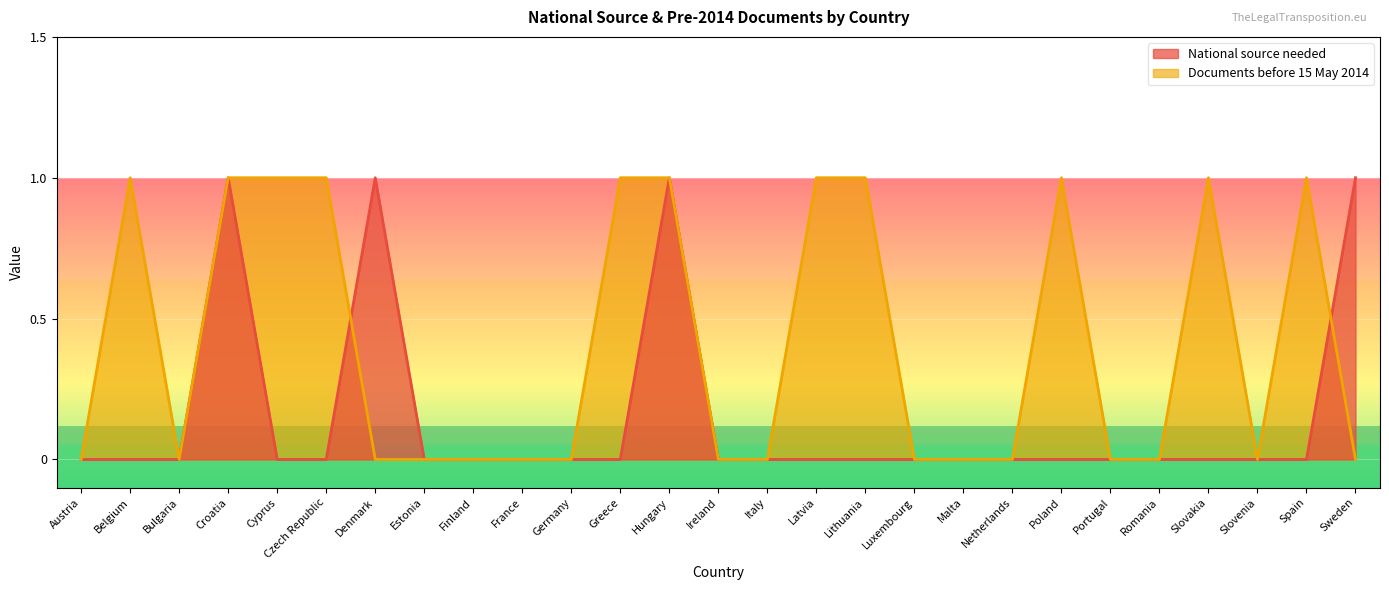

What are all the series names shown in the legend?

National source needed, Documents before 15 May 2014